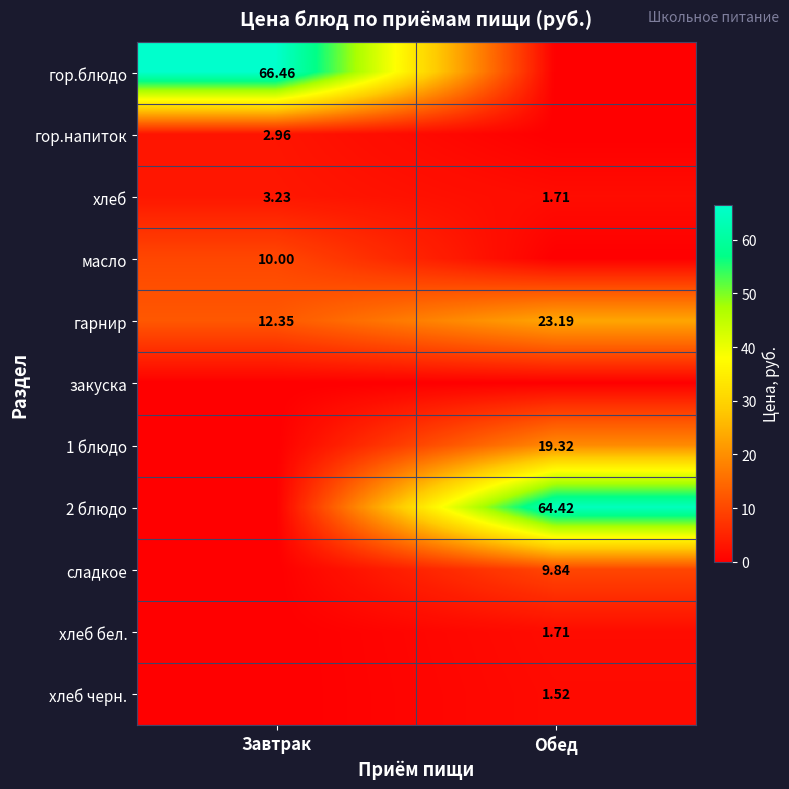

Which category has the lowest value in the гарнир series?

Завтрак